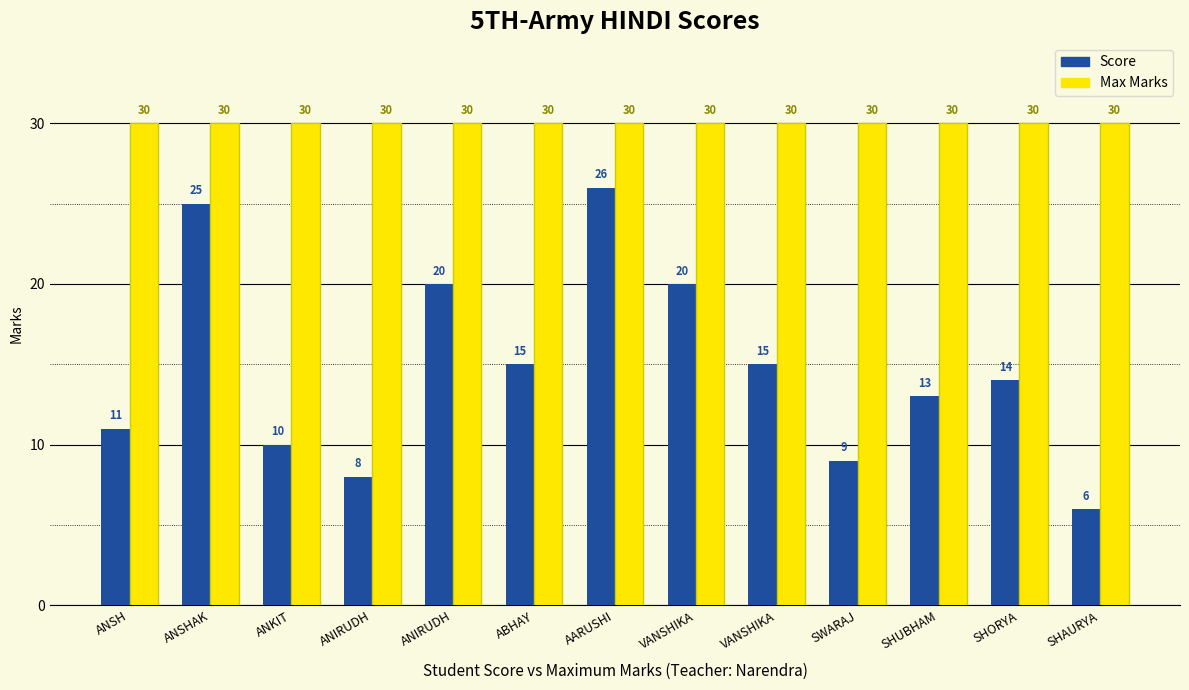

How many bars are there in each group?

2